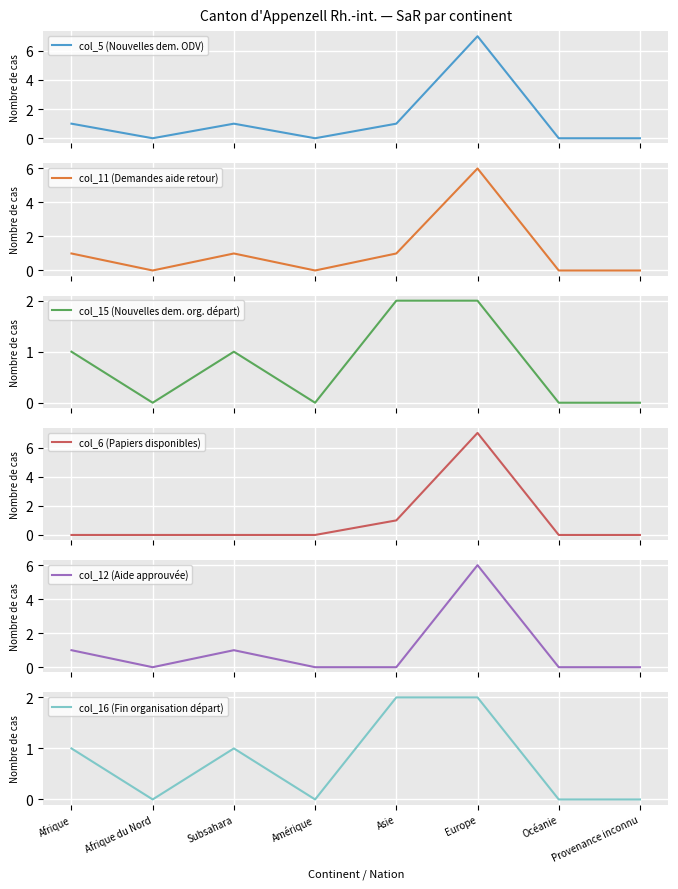

Which has a higher value, Europe or Amérique?

Europe